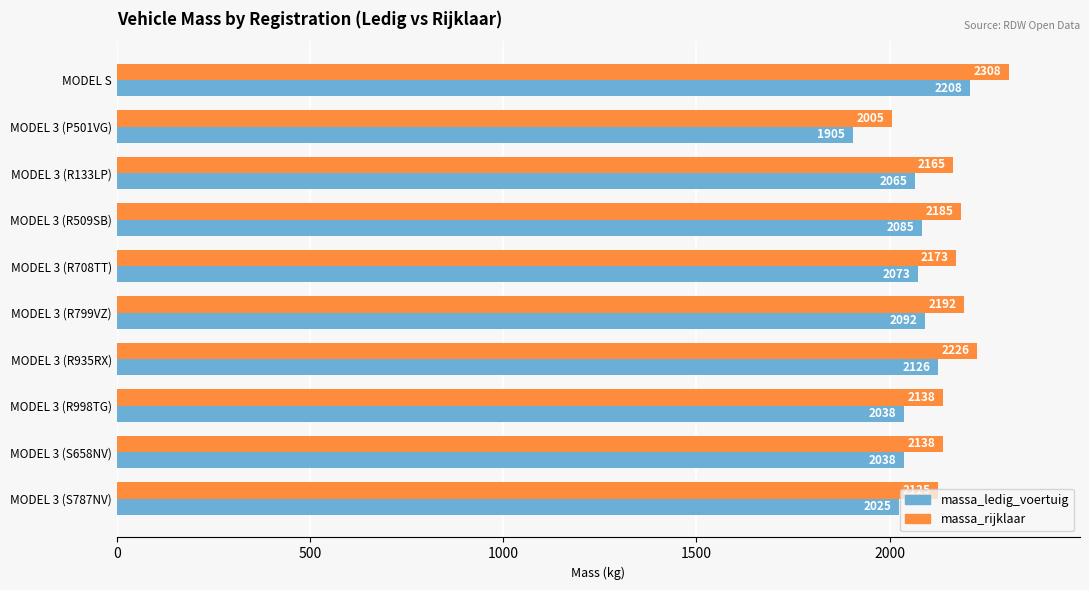

What is the minimum value for massa_ledig_voertuig?

1905